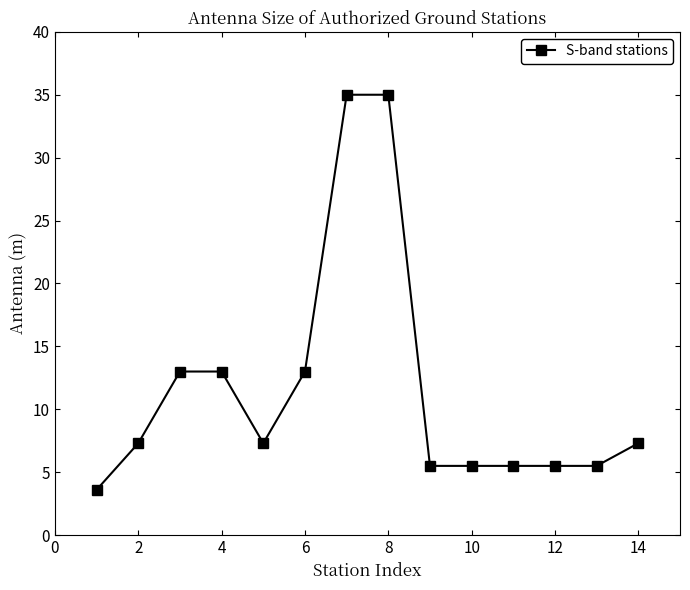

What is the average value?

11.6